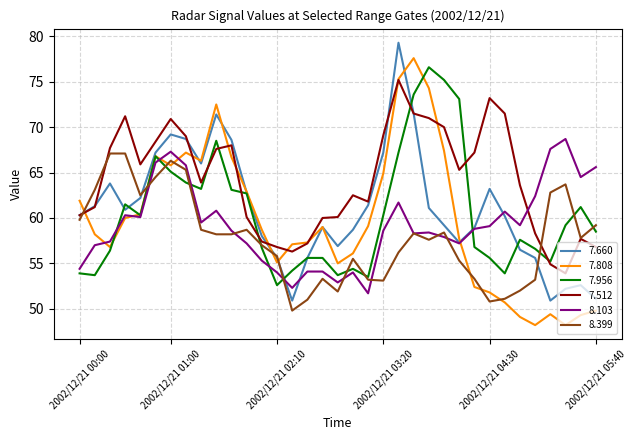

What is the greatest value displayed?

79.3